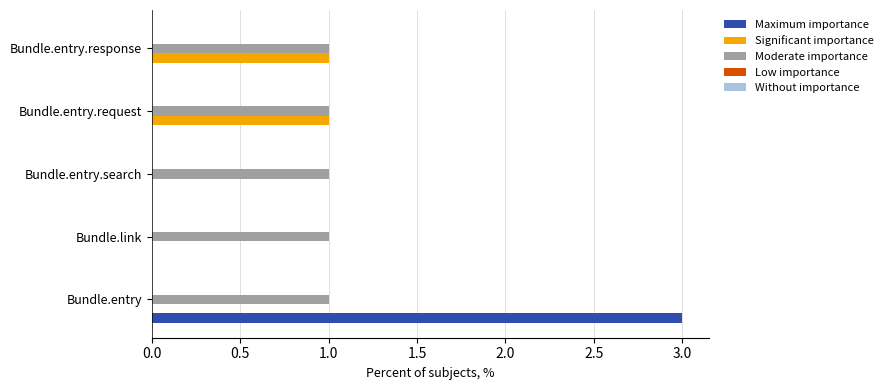

Which series has the largest total across all categories?

Moderate importance